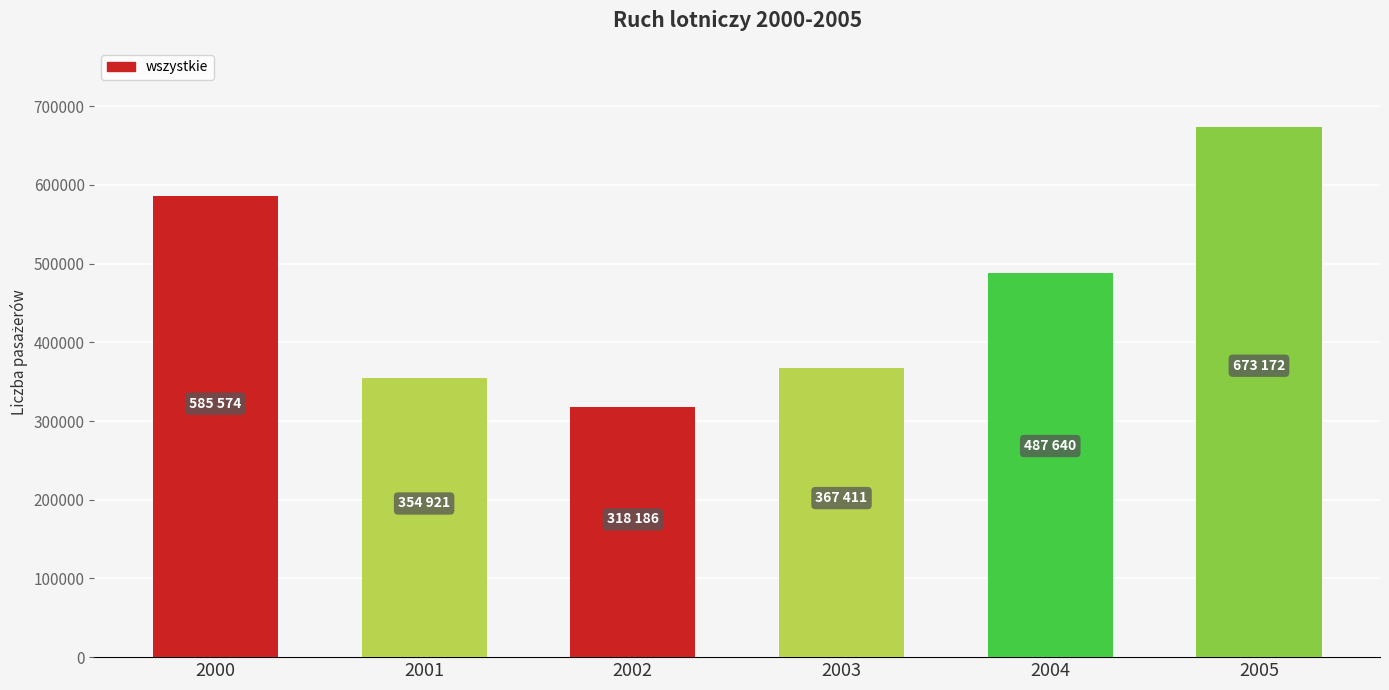

Approximately how many times larger is the value at 2001 compared to 2002?

1.1